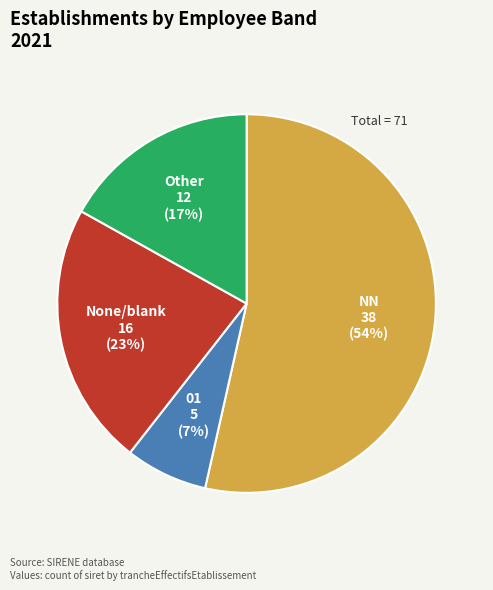

Is there a majority slice in this chart?

Yes